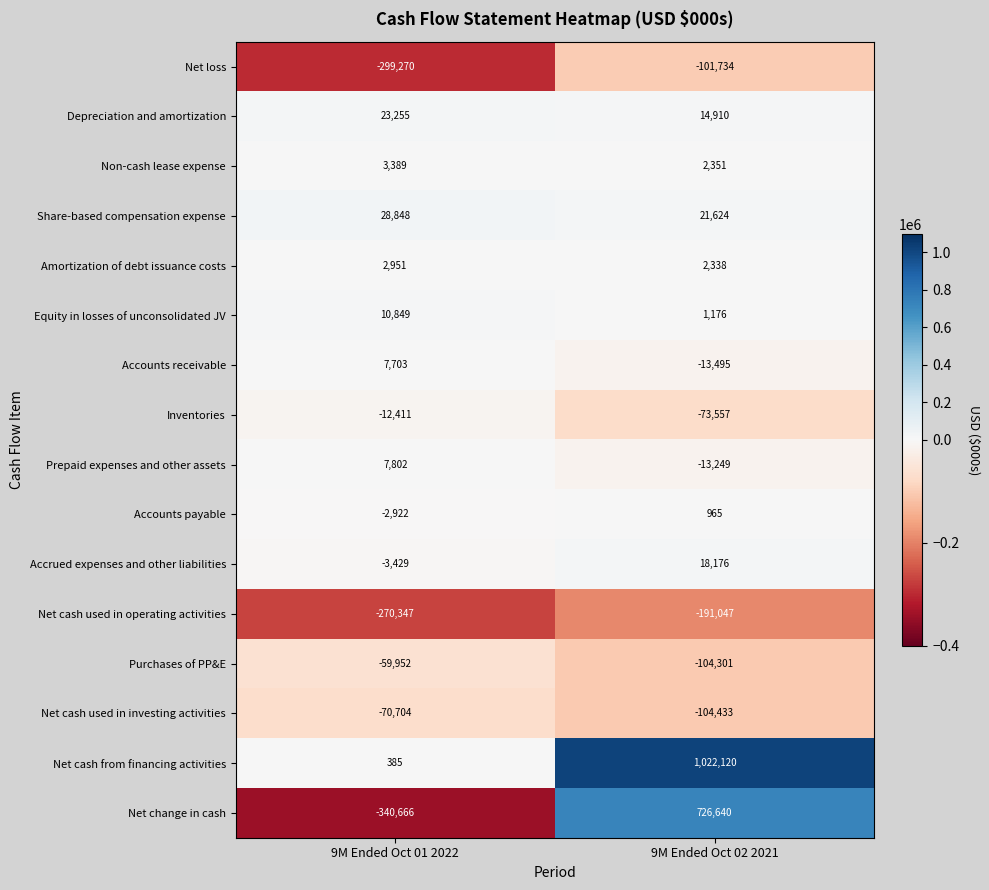

Rank the series by their maximum value, from lowest to highest.

Net cash used in operating activities, Net loss, Net cash used in investing activities, Purchases of PP&E, Inventories, Accounts payable, Amortization of debt issuance costs, Non-cash lease expense, Accounts receivable, Prepaid expenses and other assets, Equity in losses of unconsolidated JV, Accrued expenses and other liabilities, Depreciation and amortization, Share-based compensation expense, Net change in cash, Net cash from financing activities